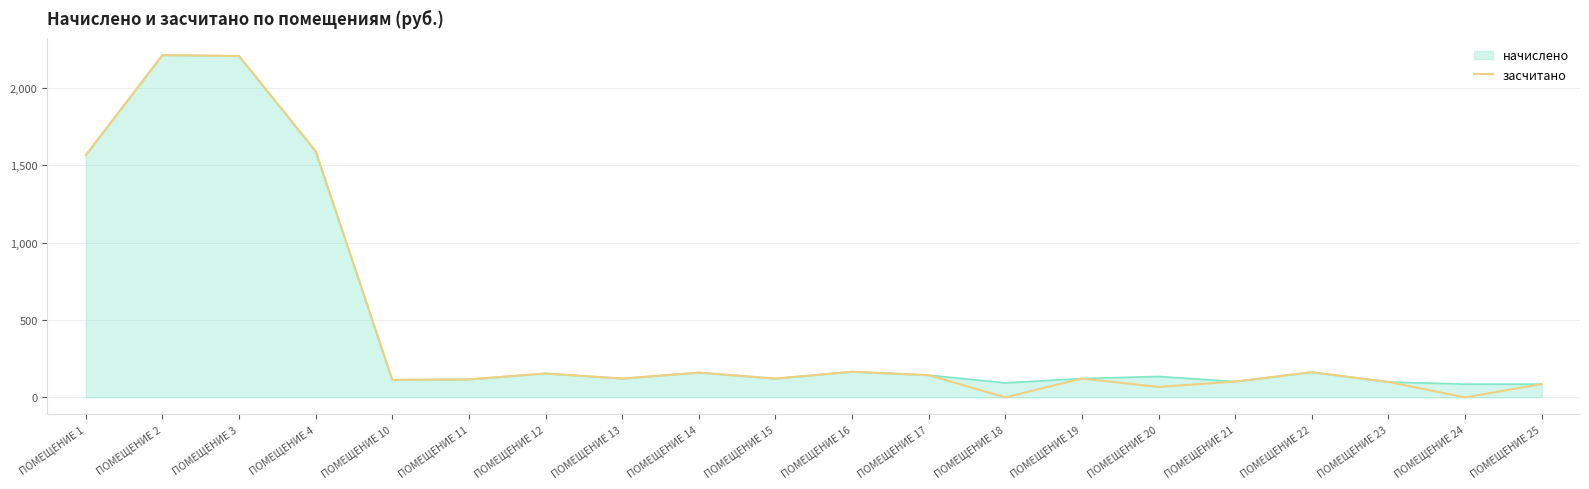

Does the chart have visible grid lines?

Yes